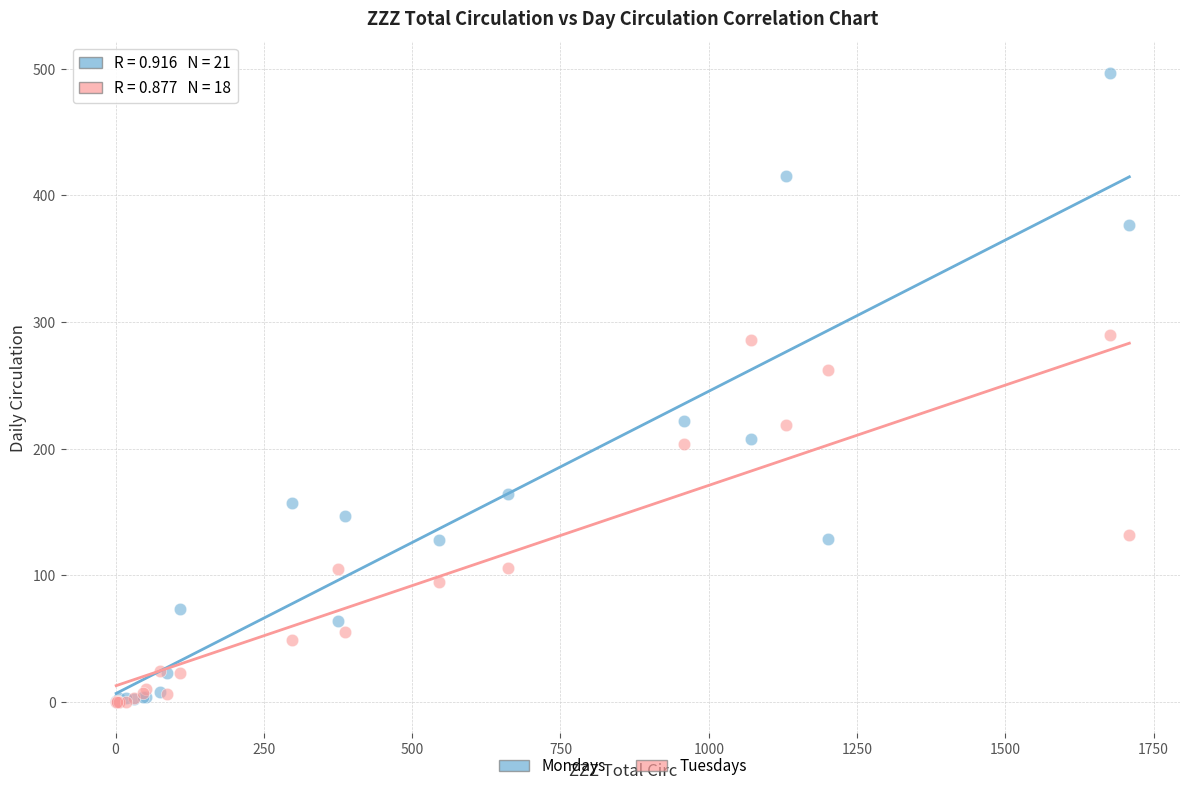

In the Mondays series, what Y value is closest to 248?

222